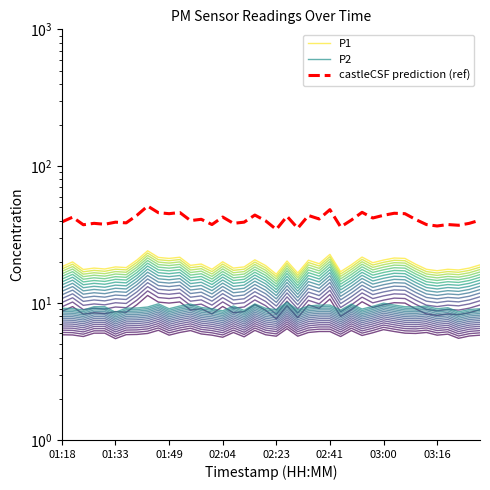

At how many categories does at least one series exceed 42?

15